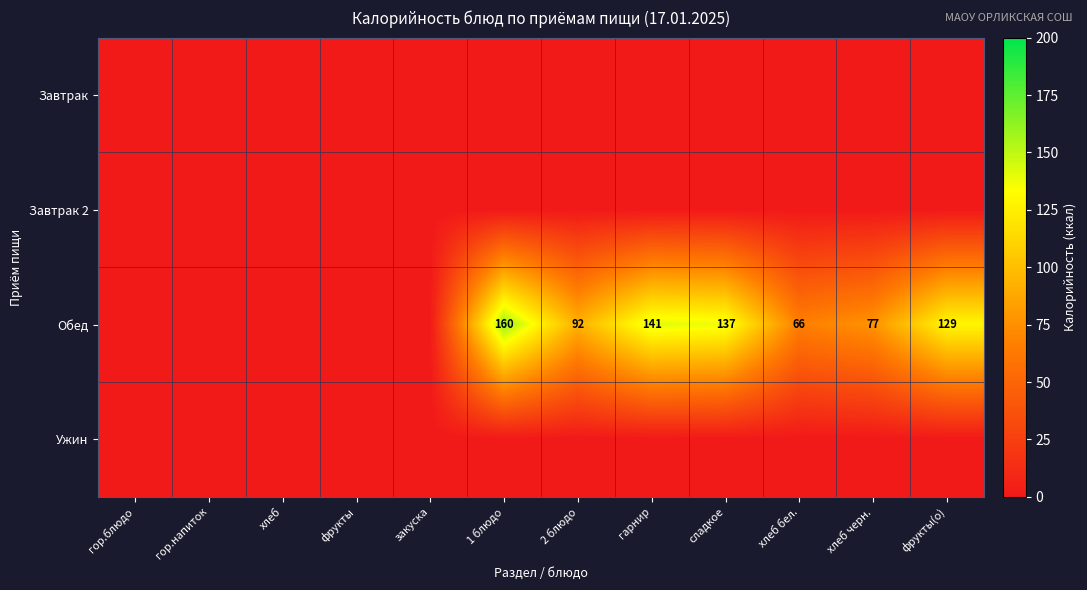

Is it true that Обед equals 141 at гарнир?

True